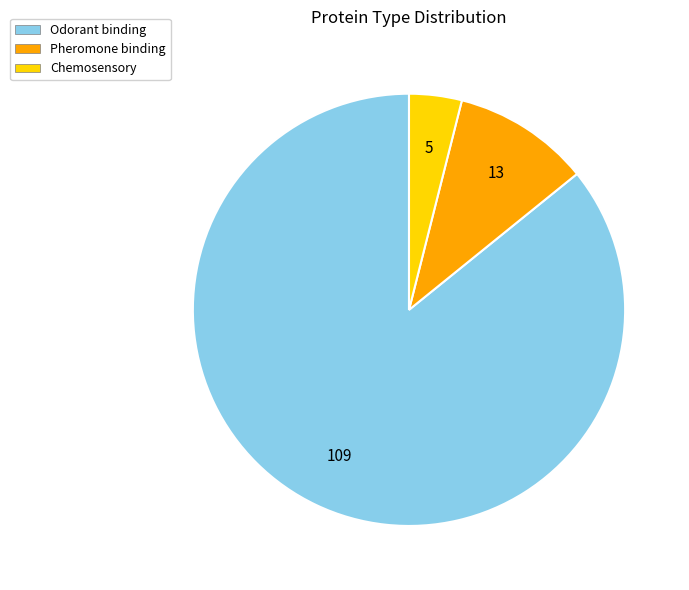

Is the sum of Chemosensory and Pheromone binding greater than half?

No